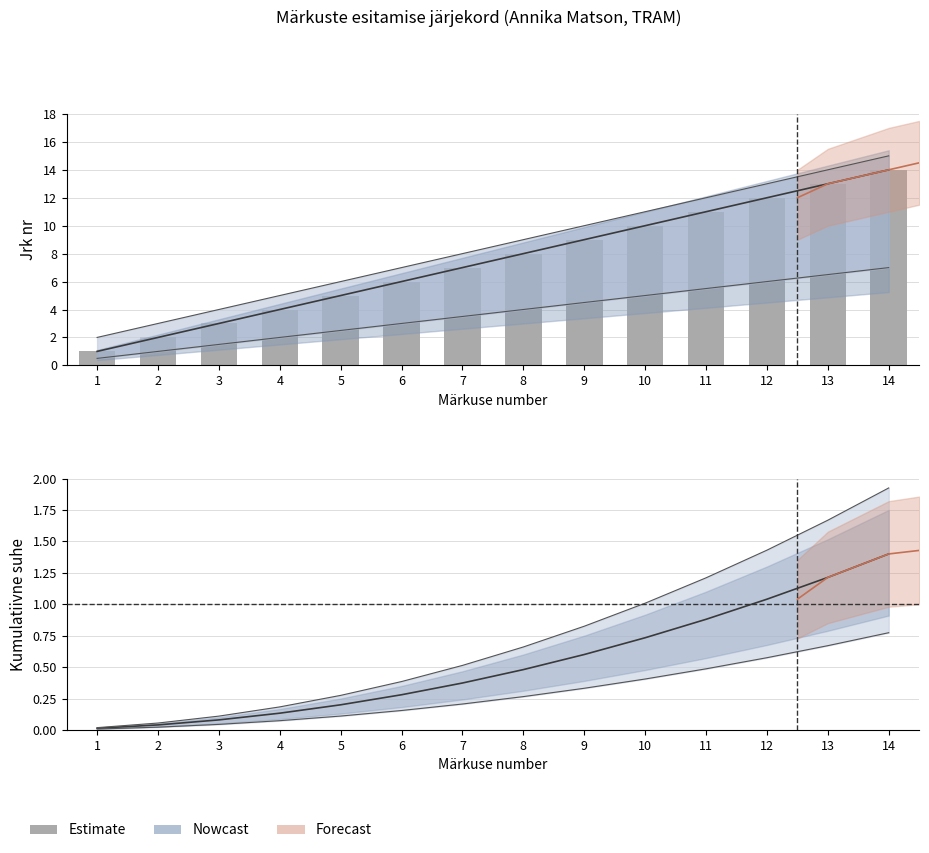

Reading left to right, transcribe all the data shown in this chart.

Märkus (Jrk nr): 1.0	2.0	3.0	4.0	5.0	6.0	7.0	8.0	9.0	10.0	11.0	12.0	13.0	14.0
Kumulatiivne jrk nr: 0.0	0.0	0.1	0.1	0.2	0.3	0.4	0.5	0.6	0.7	0.9	1.0	1.2	1.4